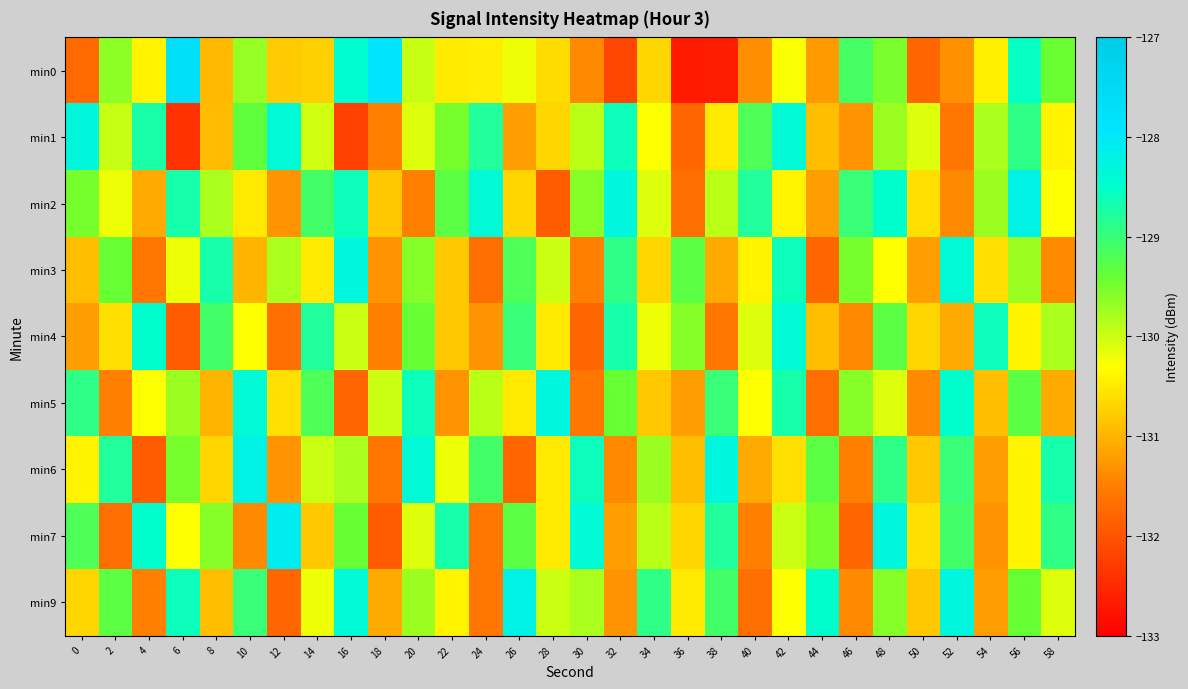

Reading right to left, extract all data points from this chart.

min0: 58=-129.4	56=-128.6	54=-130.4	52=-131.3	50=-131.8	48=-129.5	46=-129.1	44=-131.2	42=-130.3	40=-131.4	38=-132.7	36=-132.7	34=-130.7	32=-132.2	30=-131.4	28=-130.6	26=-130.2	24=-130.5	22=-130.5	20=-130.0	18=-127.9	16=-128.5	14=-130.7	12=-130.8	10=-129.7	8=-131.0	6=-127.7	4=-130.4	2=-129.6	0=-131.7
min1: 58=-130.4	56=-128.9	54=-129.8	52=-131.6	50=-130.1	48=-129.7	46=-131.3	44=-130.9	42=-128.4	40=-129.2	38=-130.5	36=-131.8	34=-130.3	32=-128.6	30=-129.9	28=-130.7	26=-131.2	24=-128.8	22=-129.5	20=-130.1	18=-131.5	16=-132.2	14=-130.0	12=-128.4	10=-129.4	8=-130.9	6=-132.4	4=-128.7	2=-130.0	0=-128.3
min2: 58=-130.3	56=-128.2	54=-129.7	52=-131.4	50=-130.6	48=-128.5	46=-129.0	44=-131.2	42=-130.4	40=-128.8	38=-129.9	36=-131.7	34=-130.1	32=-128.3	30=-129.6	28=-131.9	26=-130.7	24=-128.4	22=-129.3	20=-131.5	18=-130.8	16=-128.6	14=-129.1	12=-131.3	10=-130.5	8=-129.8	6=-128.7	4=-131.1	2=-130.2	0=-129.5
min3: 58=-131.4	56=-129.7	54=-130.6	52=-128.4	50=-131.2	48=-130.3	46=-129.5	44=-131.8	42=-128.6	40=-130.4	38=-131.1	36=-129.3	34=-130.7	32=-128.9	30=-131.5	28=-130.0	26=-129.2	24=-131.7	22=-130.8	20=-129.6	18=-131.3	16=-128.3	14=-130.5	12=-129.8	10=-131.0	8=-128.7	6=-130.2	4=-131.6	2=-129.4	0=-130.9
min4: 58=-129.8	56=-130.4	54=-128.6	52=-131.1	50=-130.7	48=-129.3	46=-131.4	44=-130.9	42=-128.4	40=-130.1	38=-131.6	36=-129.6	34=-130.2	32=-128.7	30=-131.8	28=-130.5	26=-129.0	24=-131.3	22=-130.8	20=-129.4	18=-131.5	16=-130.0	14=-128.8	12=-131.7	10=-130.3	8=-129.1	6=-131.9	4=-128.5	2=-130.6	0=-131.2
min5: 58=-131.1	56=-129.3	54=-130.9	52=-128.5	50=-131.4	48=-130.1	46=-129.6	44=-131.7	42=-128.7	40=-130.3	38=-129.0	36=-131.2	34=-130.8	32=-129.4	30=-131.6	28=-128.3	26=-130.5	24=-129.9	22=-131.3	20=-128.6	18=-130.0	16=-131.8	14=-129.2	12=-130.6	10=-128.4	8=-131.0	6=-129.7	4=-130.3	2=-131.5	0=-128.9
min6: 58=-128.7	56=-130.4	54=-131.2	52=-129.0	50=-130.8	48=-128.9	46=-131.5	44=-129.3	42=-130.6	40=-131.1	38=-128.3	36=-130.9	34=-129.7	32=-131.4	30=-128.6	28=-130.5	26=-131.8	24=-129.1	22=-130.2	20=-128.4	18=-131.6	16=-129.8	14=-130.0	12=-131.3	10=-128.2	8=-130.7	6=-129.5	4=-131.9	2=-128.8	0=-130.4
min7: 58=-128.9	56=-130.4	54=-131.3	52=-129.1	50=-130.6	48=-128.3	46=-131.8	44=-129.5	42=-130.0	40=-131.5	38=-128.8	36=-130.7	34=-129.9	32=-131.2	30=-128.4	28=-130.5	26=-129.3	24=-131.6	22=-128.7	20=-130.1	18=-131.9	16=-129.4	14=-130.8	12=-128.1	10=-131.4	8=-129.6	6=-130.3	4=-128.5	2=-131.7	0=-129.2
min9: 58=-130.1	56=-129.4	54=-131.2	52=-128.3	50=-130.8	48=-129.6	46=-131.4	44=-128.5	42=-130.3	40=-131.7	38=-129.1	36=-130.5	34=-128.9	32=-131.3	30=-129.8	28=-130.0	26=-128.2	24=-131.6	22=-130.4	20=-129.7	18=-131.1	16=-128.4	14=-130.2	12=-131.8	10=-129.0	8=-130.9	6=-128.6	4=-131.5	2=-129.3	0=-130.7